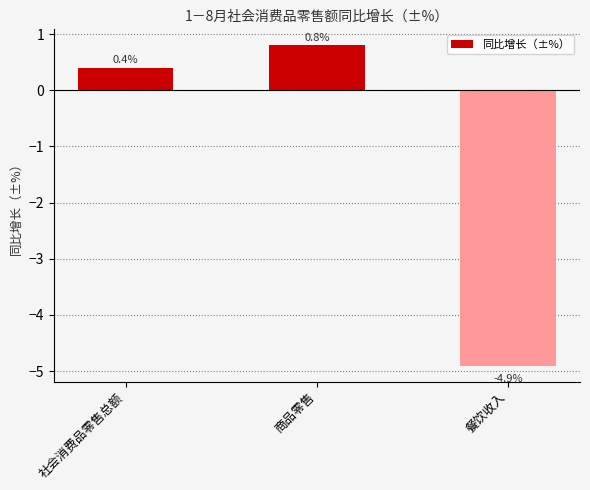

What value does the data have at 商品零售?

0.8